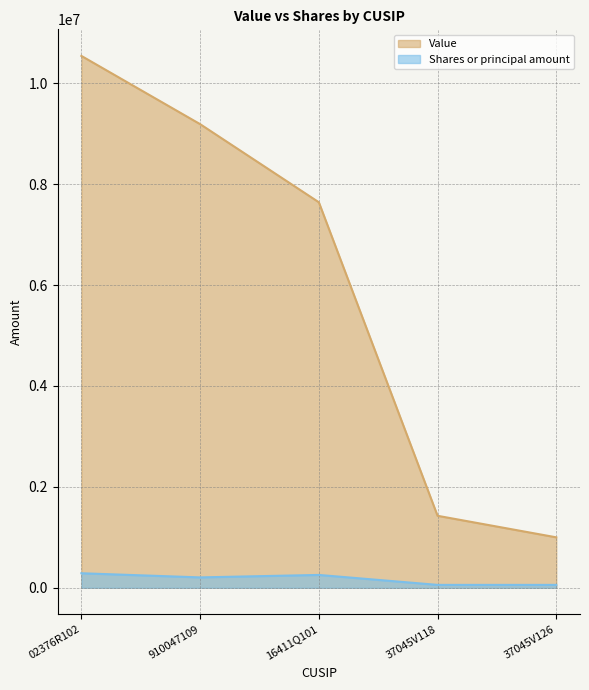

How many series are shown in this chart?

2